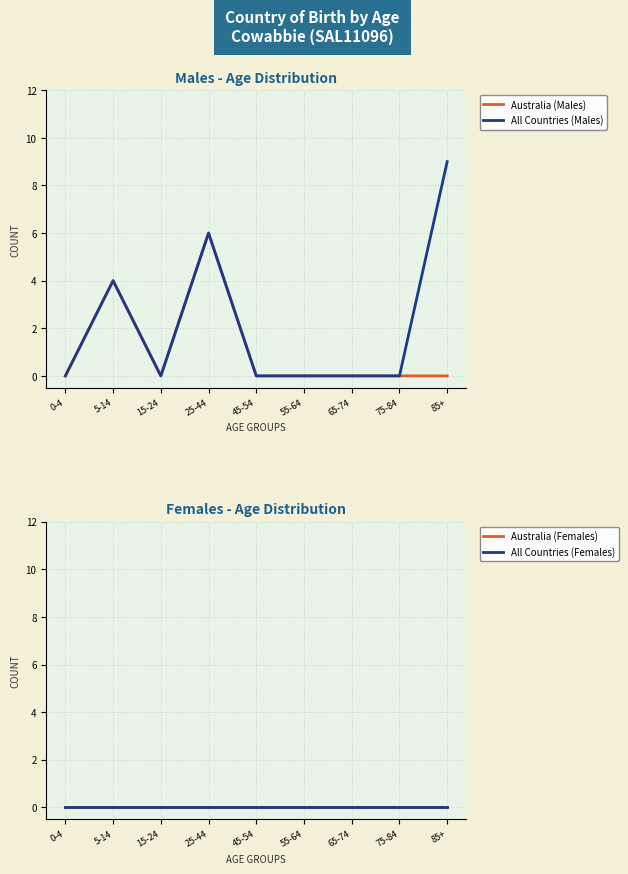

What are all the series names shown in the legend?

Australia (Males), All Countries (Males), Australia (Females), All Countries (Females)